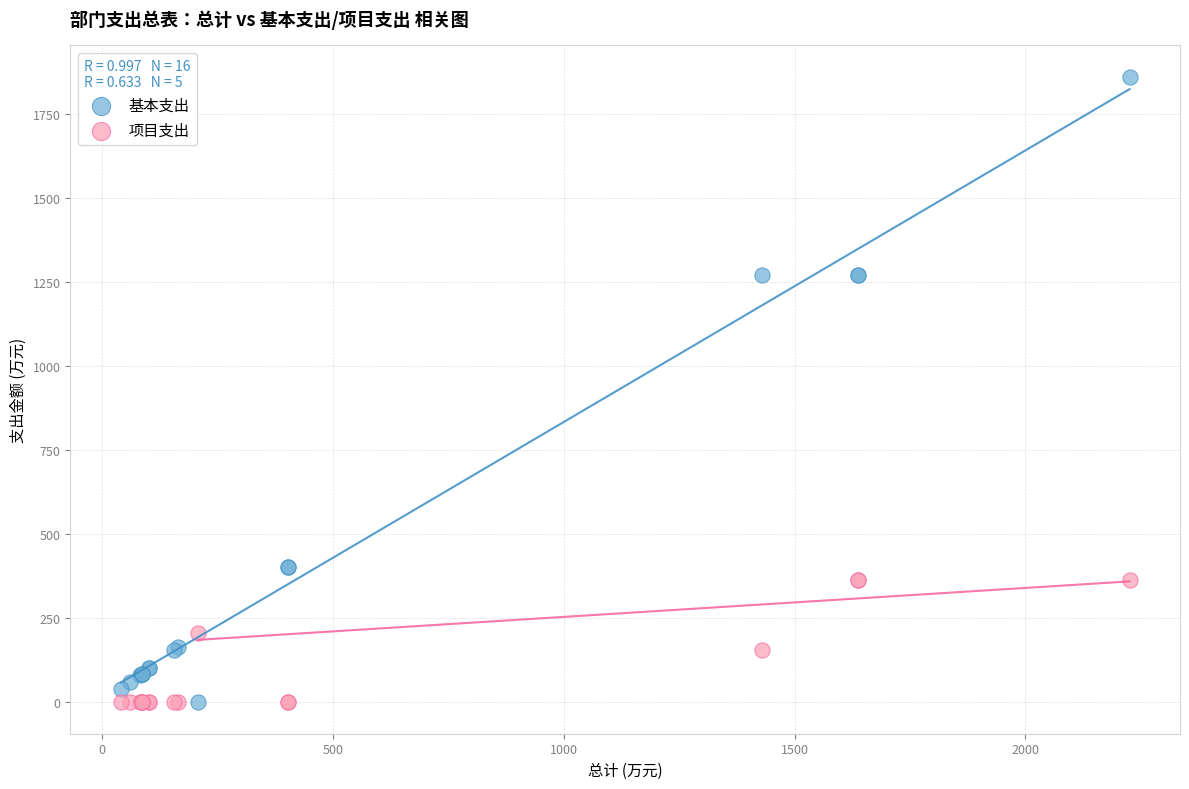

Which series reaches the maximum Y coordinate?

基本支出